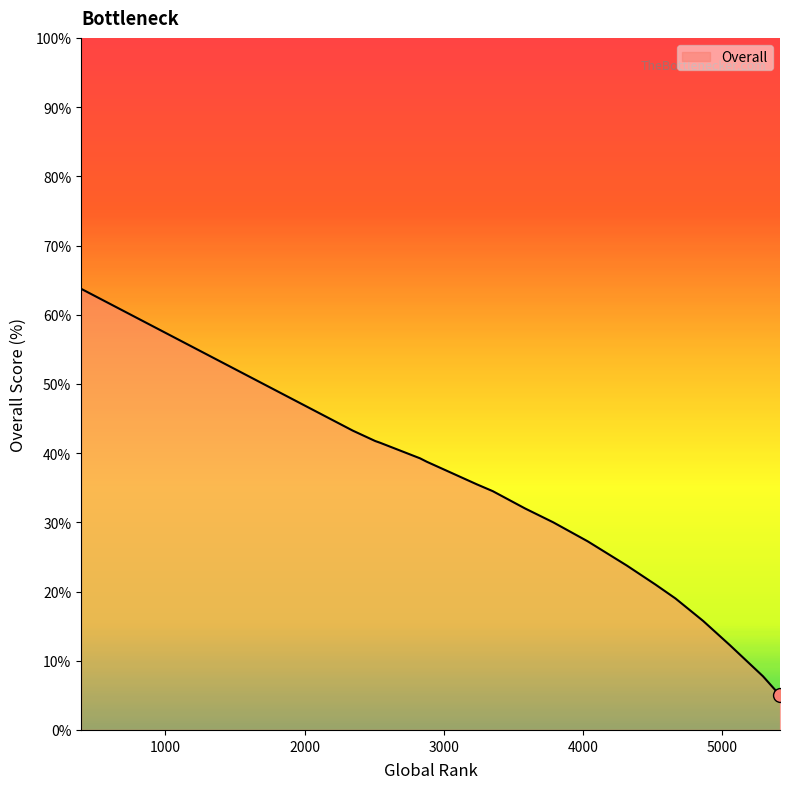

What is the value of the 13th point from the left?

41.8